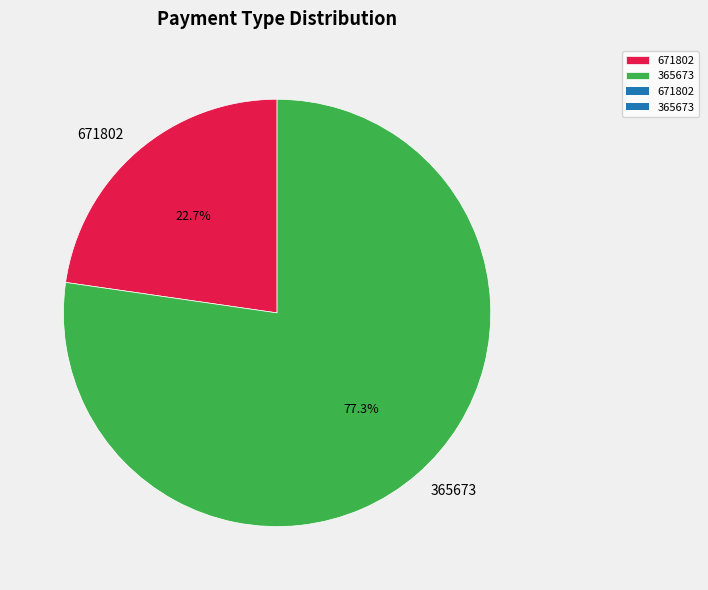

How many segments does this pie chart have?

2